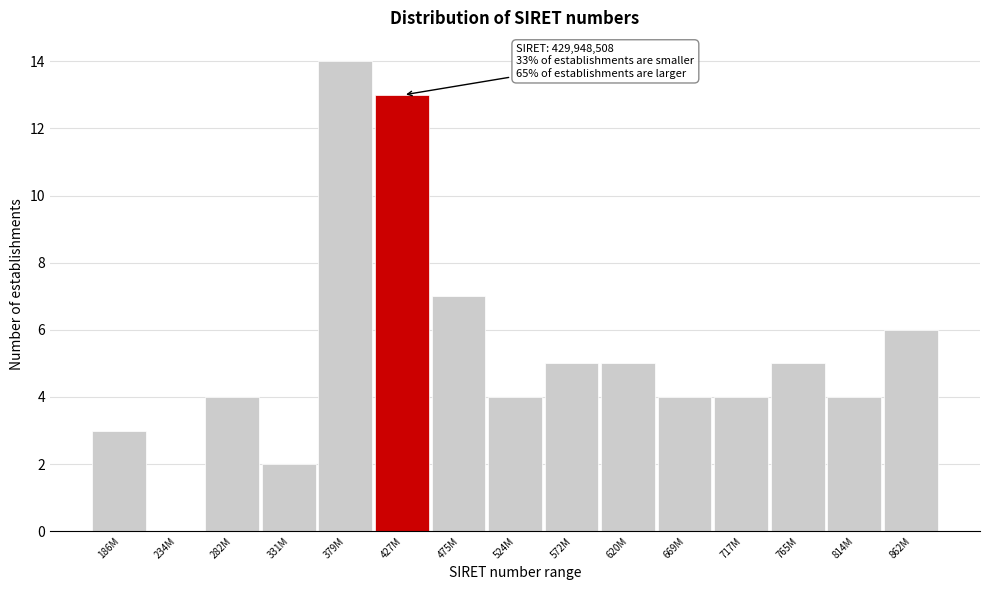

Reading left to right, list all the values displayed in this chart.

186M=3	234M=0	282M=4	331M=2	379M=14	427M=13	475M=7	524M=4	572M=5	620M=5	669M=4	717M=4	765M=5	814M=4	862M=6